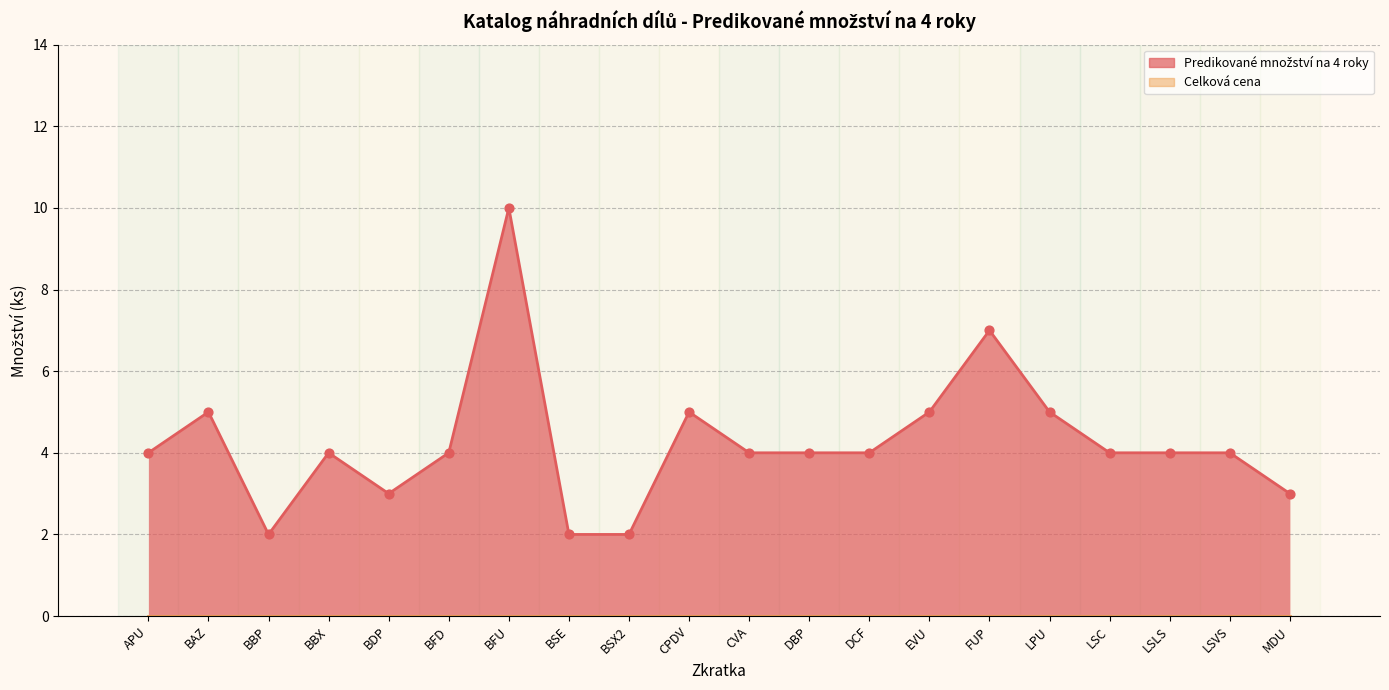

Which has a higher value, CPDV or BBP?

CPDV